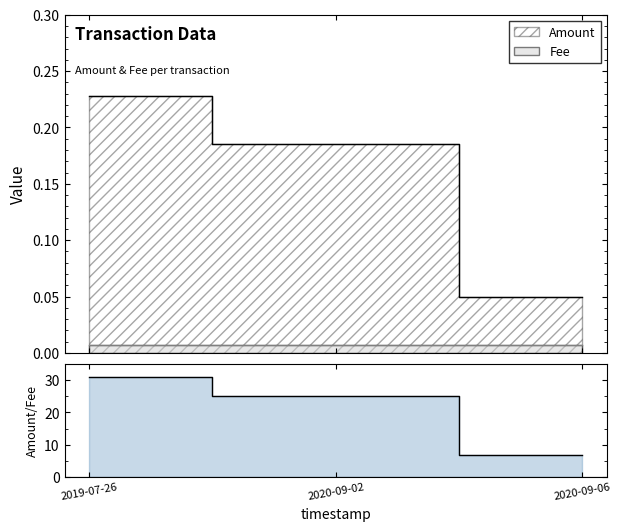

What is the difference between the second highest and minimum values?

18.4